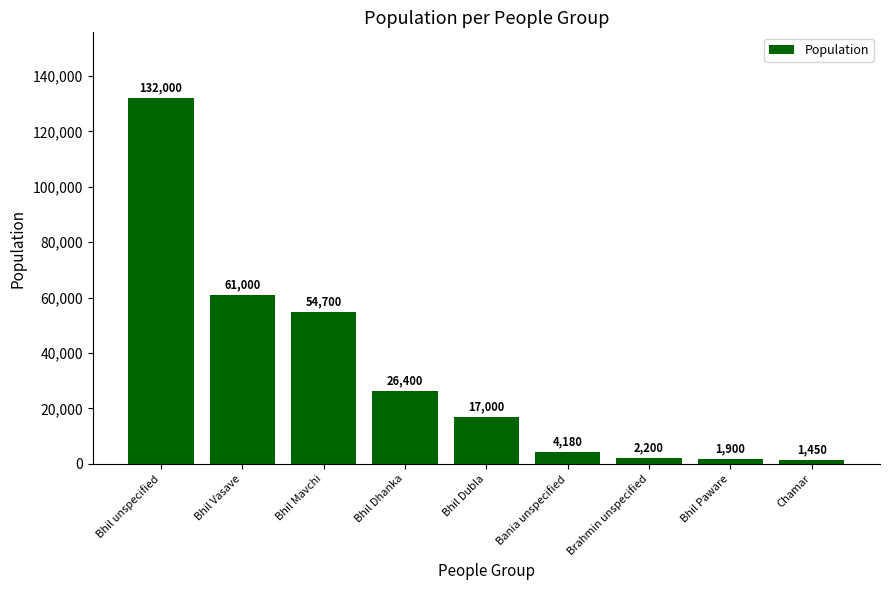

At which label does the data first exceed 17000?

Bhil unspecified